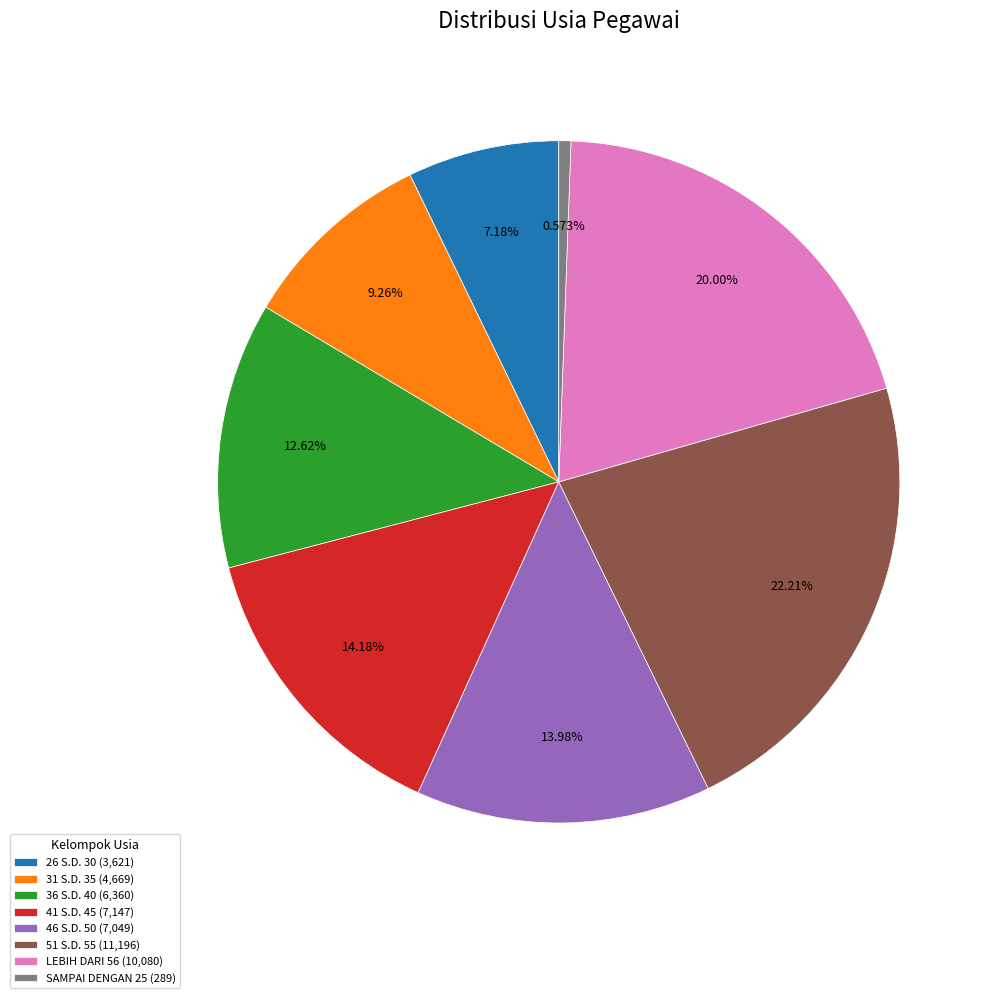

How many slices are in this pie chart?

8